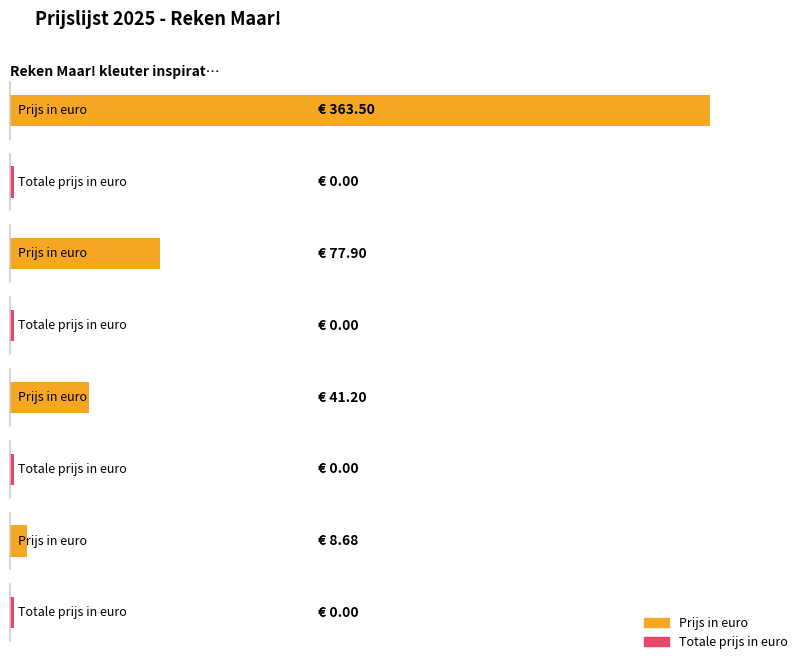

At how many categories does at least one series exceed 345?

1